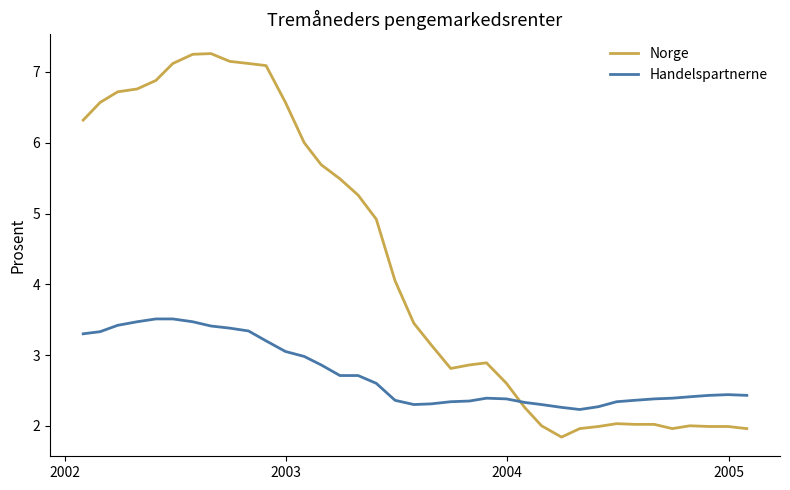

Which series has the widest spread of values?

Norge